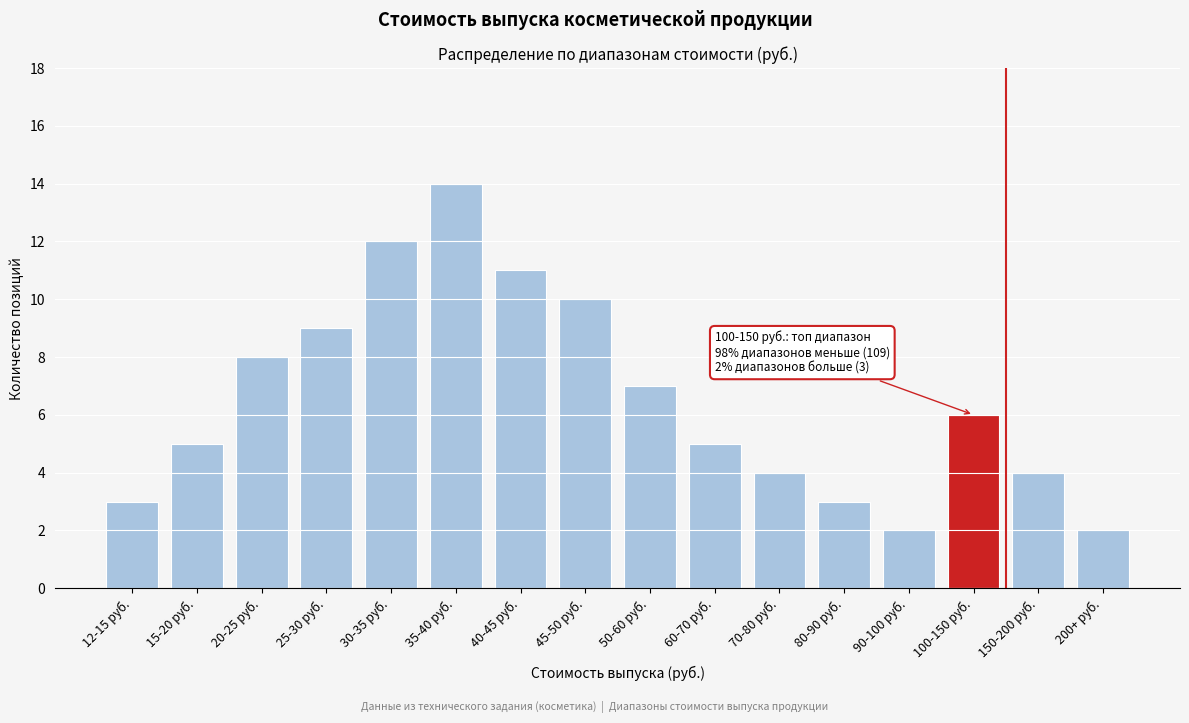

Reading left to right, list all the values displayed in this chart.

12-15 руб.=3	15-20 руб.=5	20-25 руб.=8	25-30 руб.=9	30-35 руб.=12	35-40 руб.=14	40-45 руб.=11	45-50 руб.=10	50-60 руб.=7	60-70 руб.=5	70-80 руб.=4	80-90 руб.=3	90-100 руб.=2	100-150 руб.=6	150-200 руб.=4	200+ руб.=2